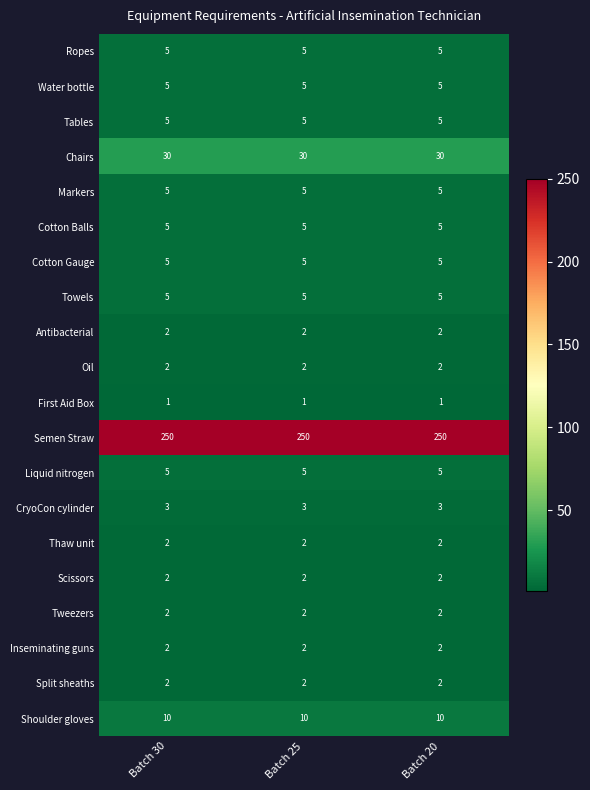

Which series has the largest total across all categories?

Semen Straw